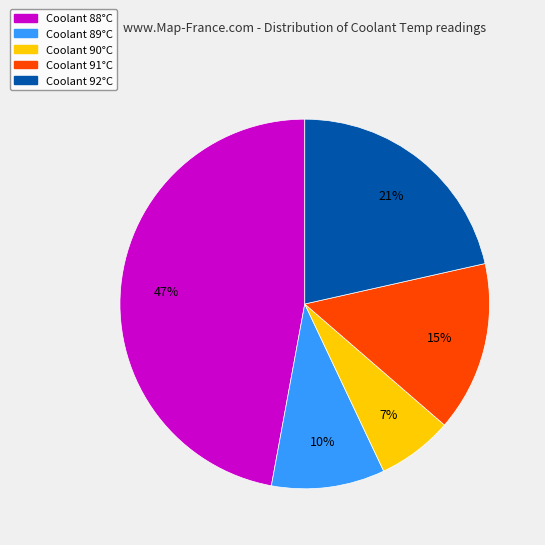

What percentage is the Coolant 89°C slice, to the nearest percent?

10%